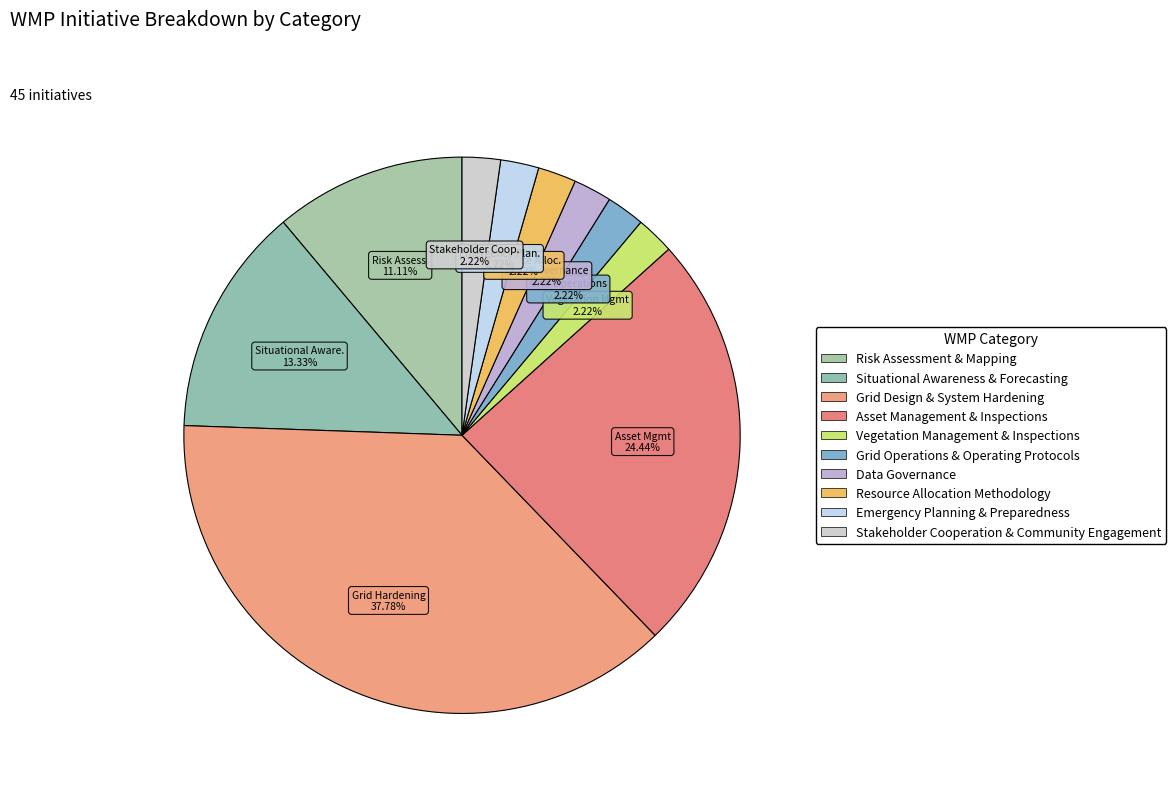

How many slices are in this pie chart?

10